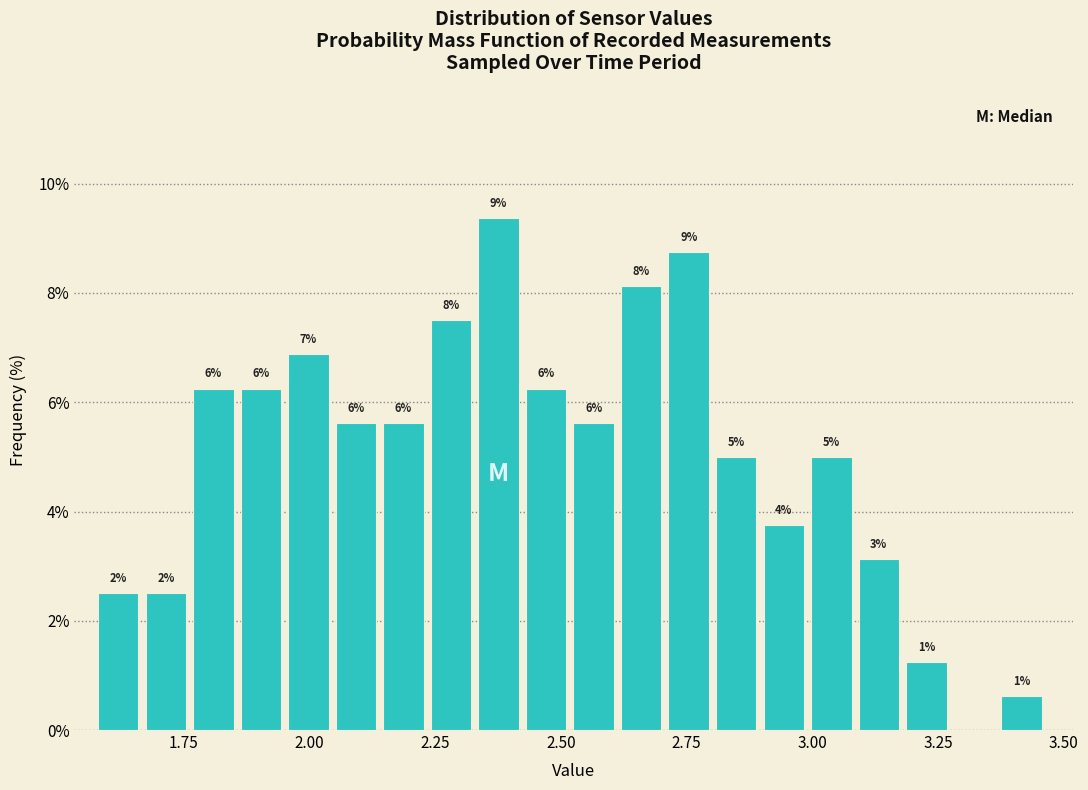

Read against the x-axis, roughly where is the centre of the tallest bar?

2.40